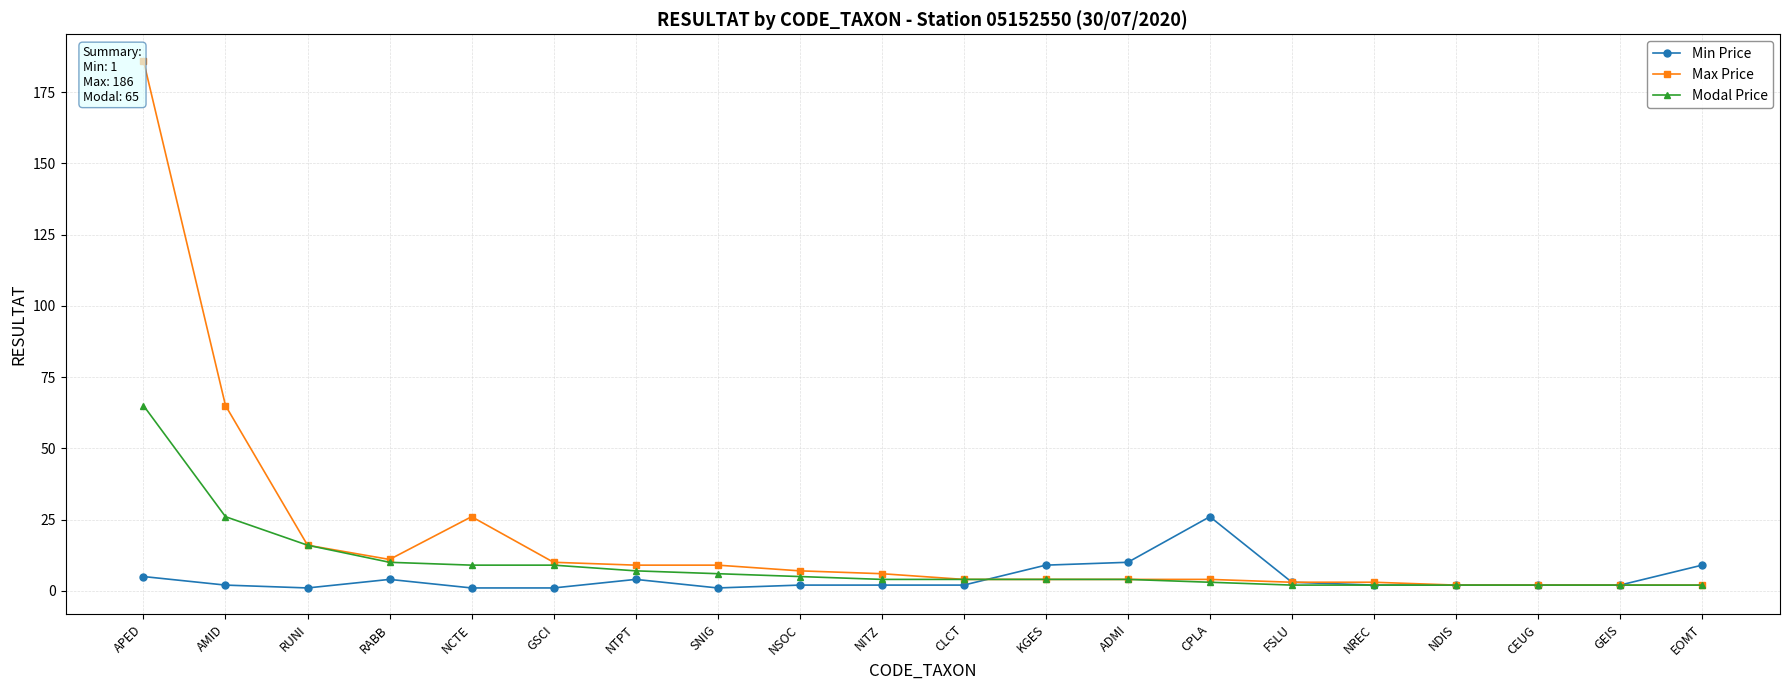

What are all the series names shown in the legend?

Min Price, Max Price, Modal Price